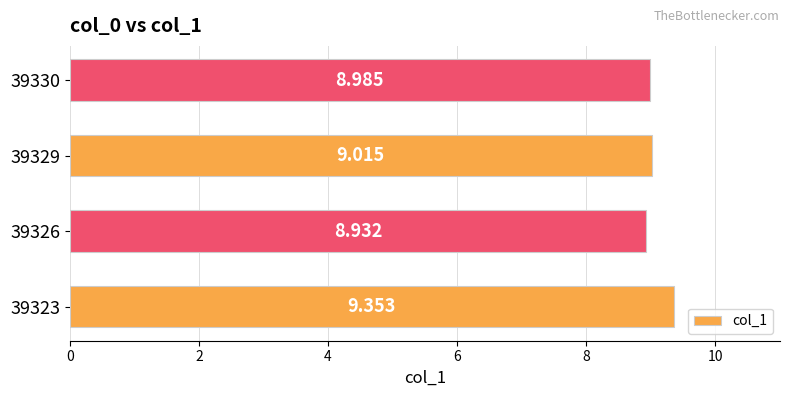

What is the difference between the maximum and minimum values?

0.4